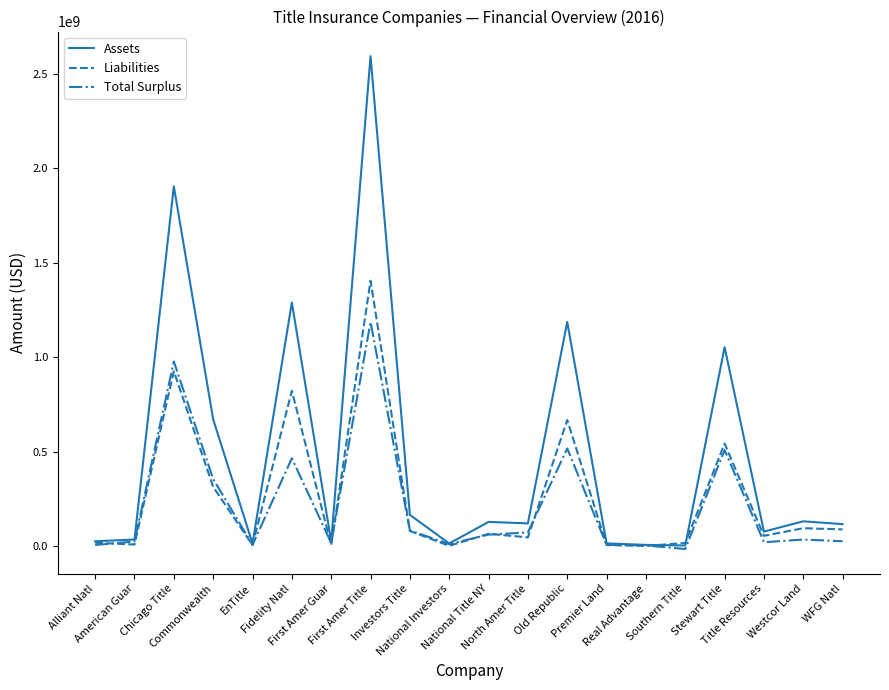

List the series in order of their peak value, highest first.

Assets, Liabilities, Total Surplus